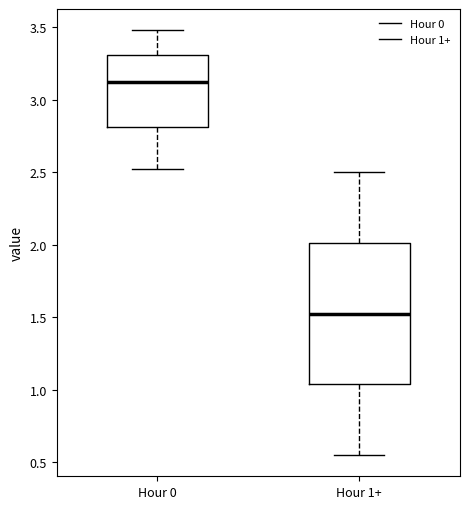

Reading left to right, read every box against the y-axis: the position of its median line, the range the box covers, and the ends of its whiskers. The values are not printed on the chart, so give them approximately, as read against the axis.

Hour 0: median 3.15, box 2.80 to 3.30, whiskers 2.50 to 3.50
Hour 1+: median 1.55, box 1.05 to 2.00, whiskers 0.55 to 2.50